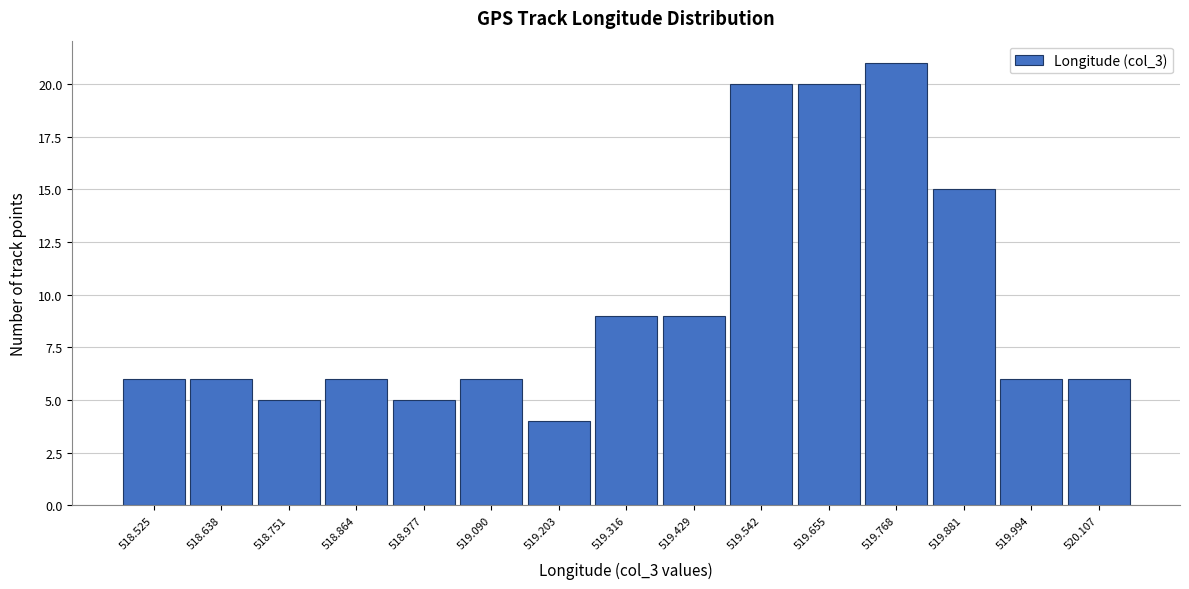

Reading left to right, extract all data points from this chart.

518.525=6	518.638=6	518.751=5	518.864=6	518.977=5	519.090=6	519.203=4	519.316=9	519.429=9	519.542=20	519.655=20	519.768=21	519.881=15	519.994=6	520.107=6